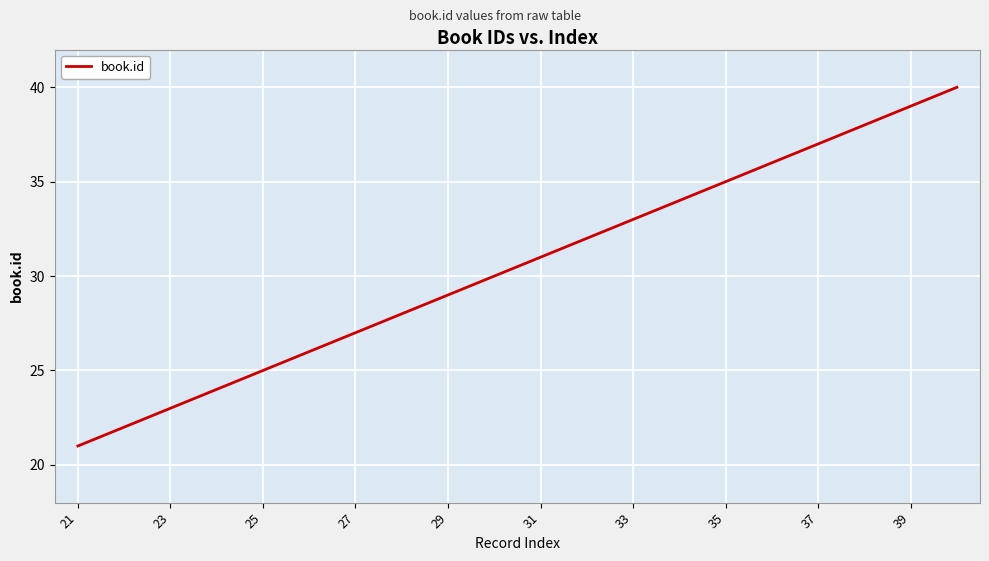

What is the difference between the maximum and minimum values?

19